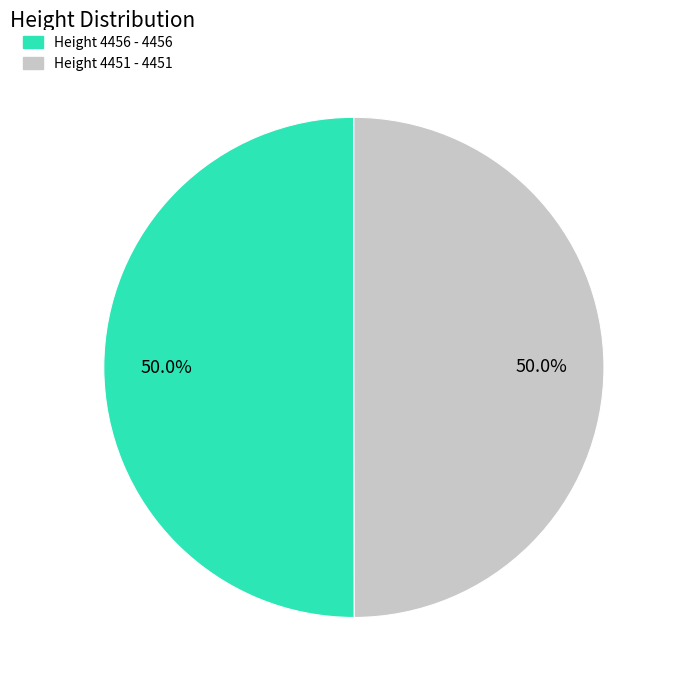

How much of the chart is everything except Height 4456 - 4456?

50.0%